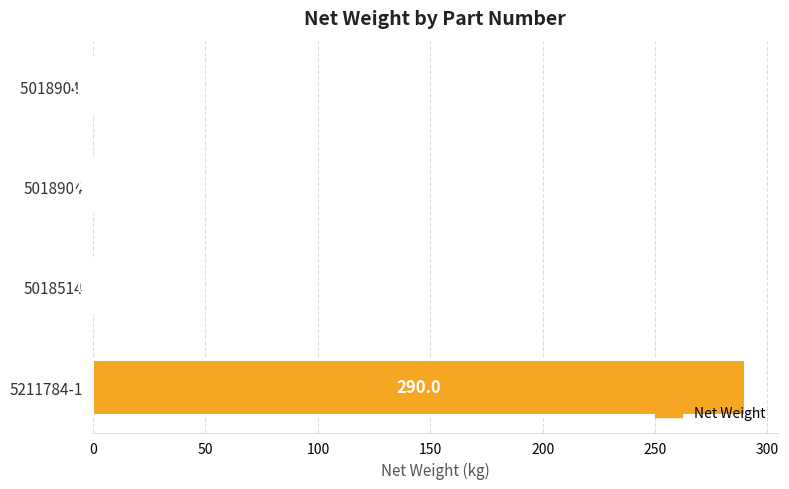

What is the maximum value shown in the chart?

290.0